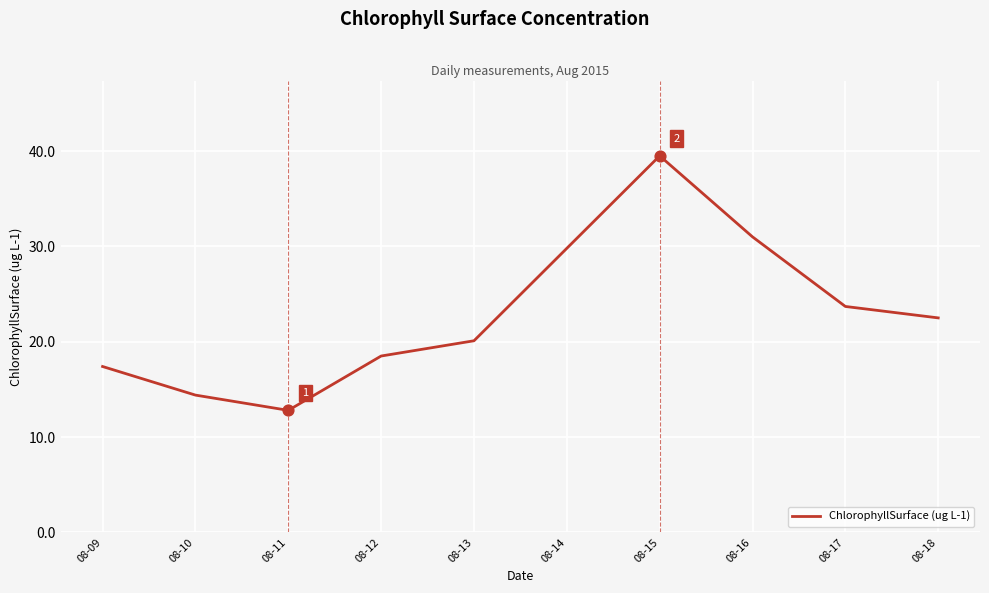

Approximately how many times larger is the value at 08-12 compared to 08-15?

0.5